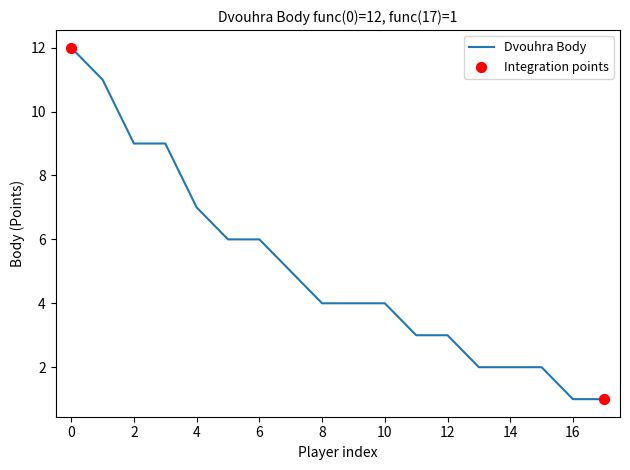

What is the maximum value shown in the chart?

12